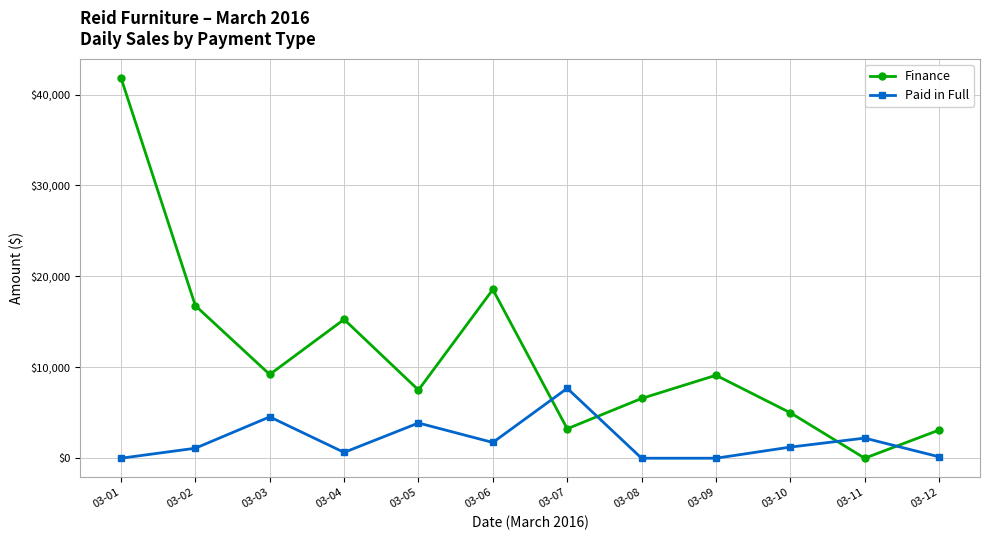

What is the value of the Finance point at the 3rd from the left?

9214